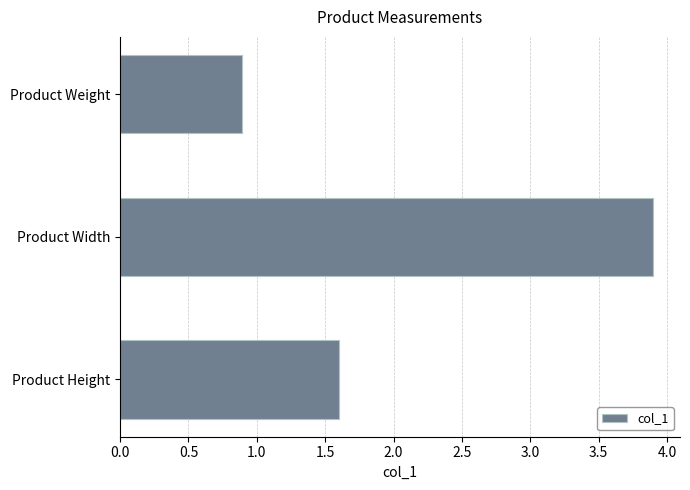

Approximately how many times larger is the value at Product Width compared to Product Height?

2.4